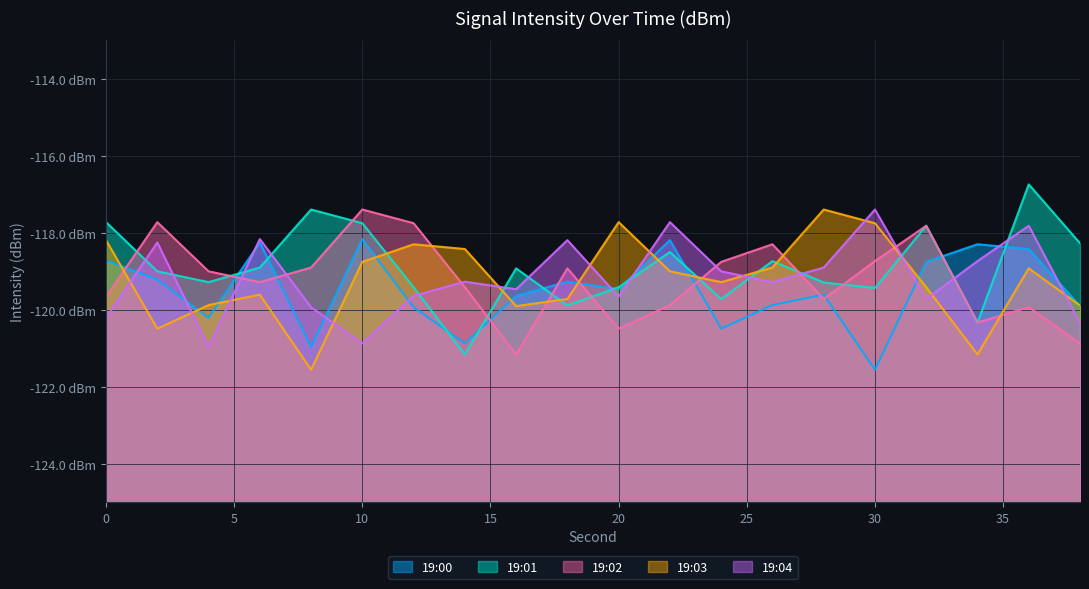

Where is the first local minimum for 19:04?

4